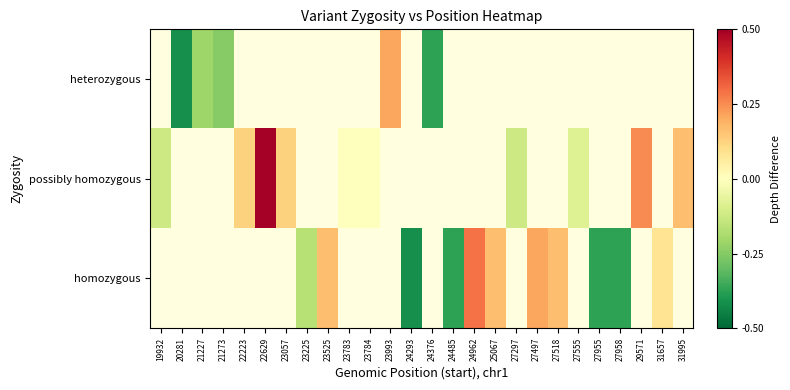

Is it true that heterozygous equals 0.2 at 23993?

True